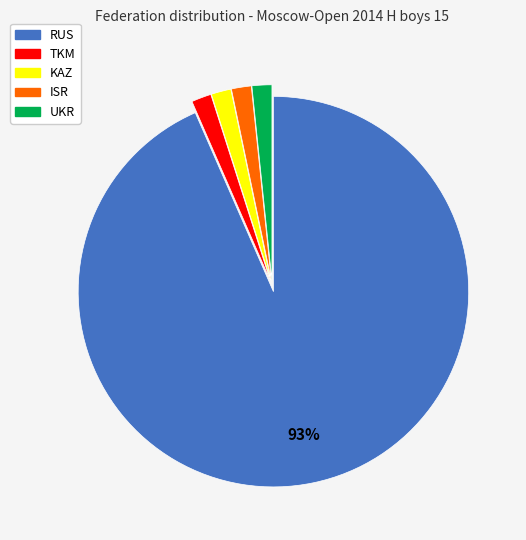

To the nearest percent, what is the average slice percentage?

20%